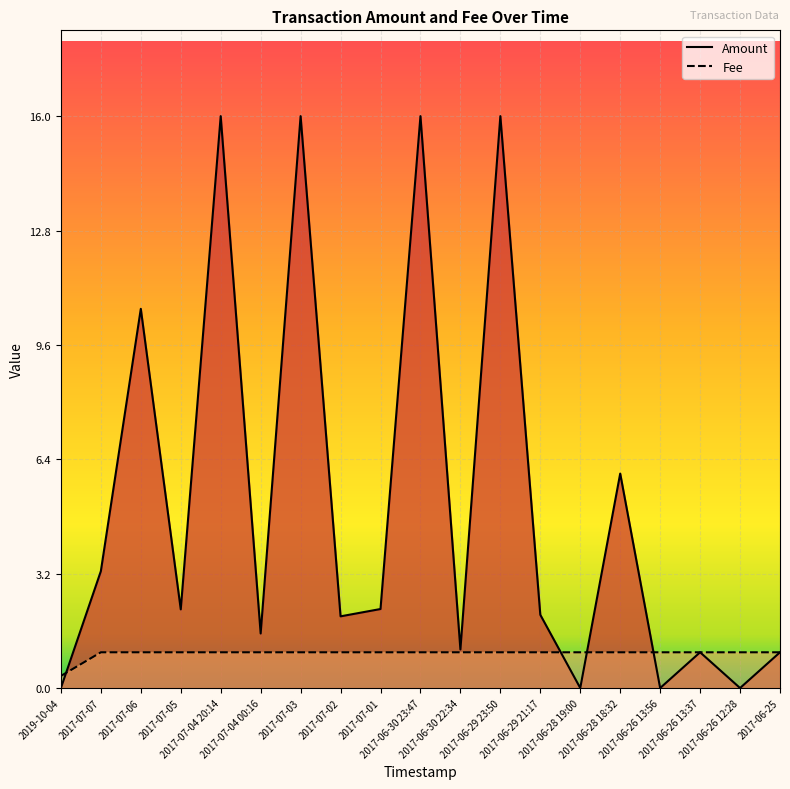

At which category is the sum across all series the highest?

2017-07-04 20:14